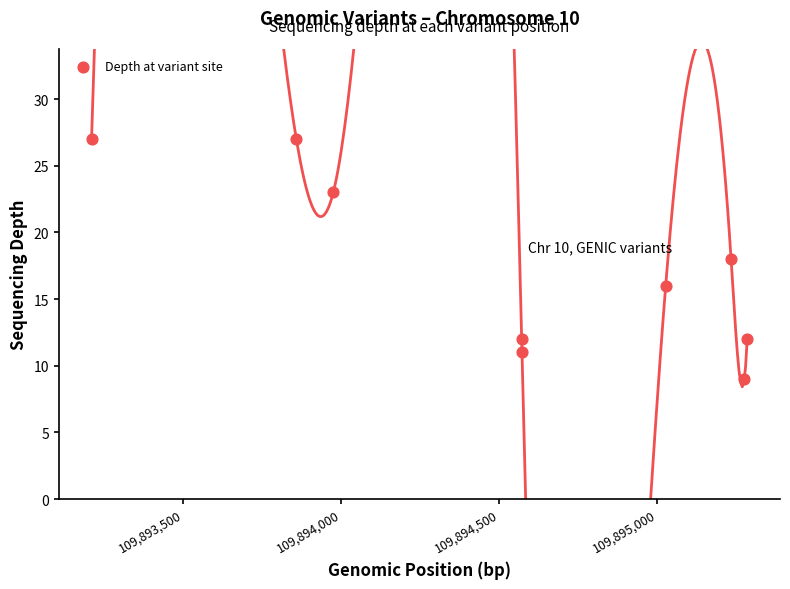

What is the range of X values (max minus min)?

2075